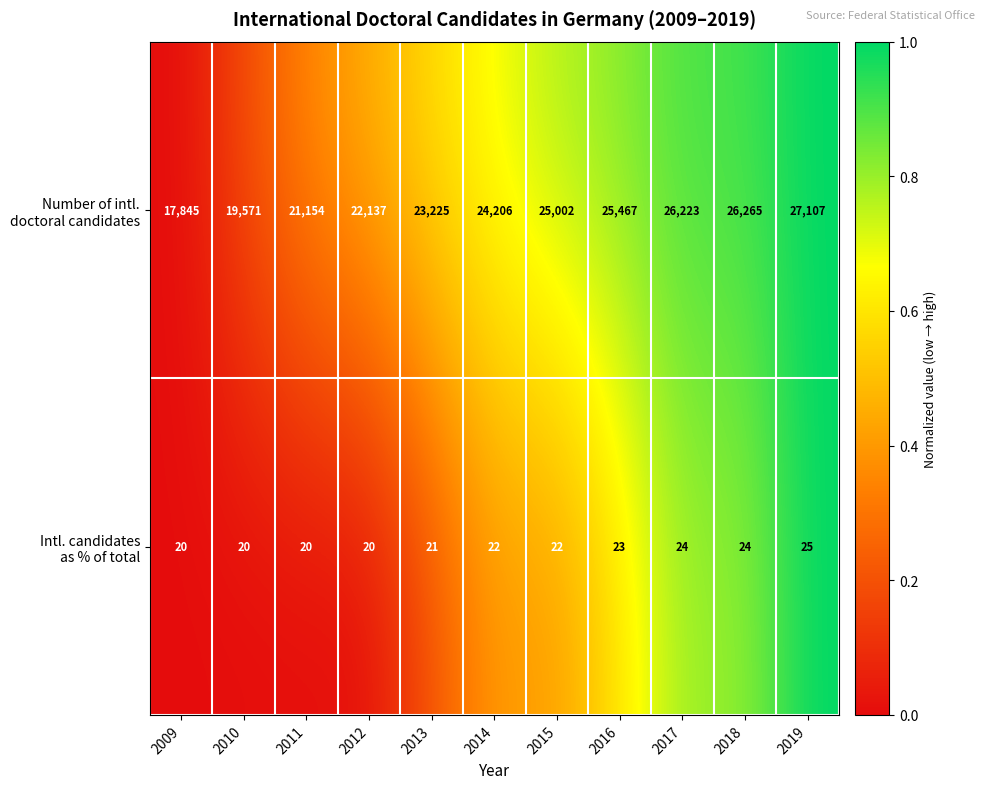

What is the minimum value shown in the chart?

20